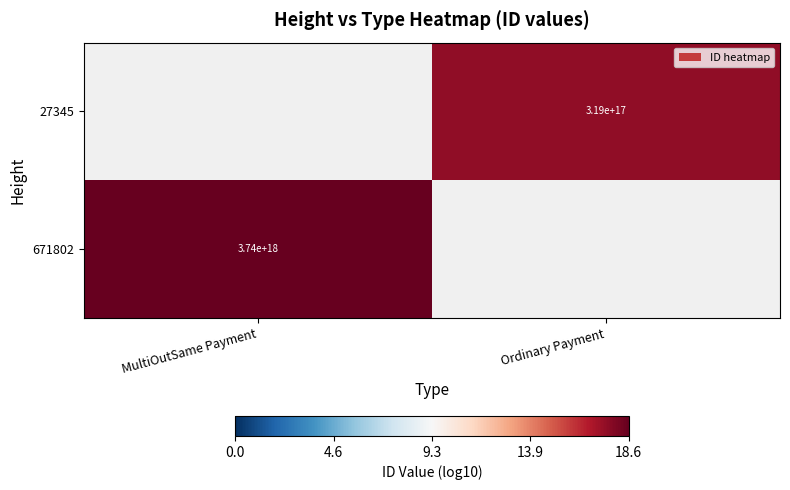

Is the value of 27345 at Ordinary Payment greater than the value of 671802 at MultiOutSame Payment?

No